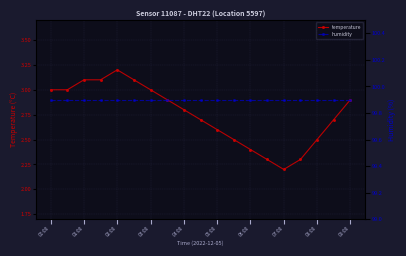

True or false: temperature has more than 2 points higher than both neighbors.

False